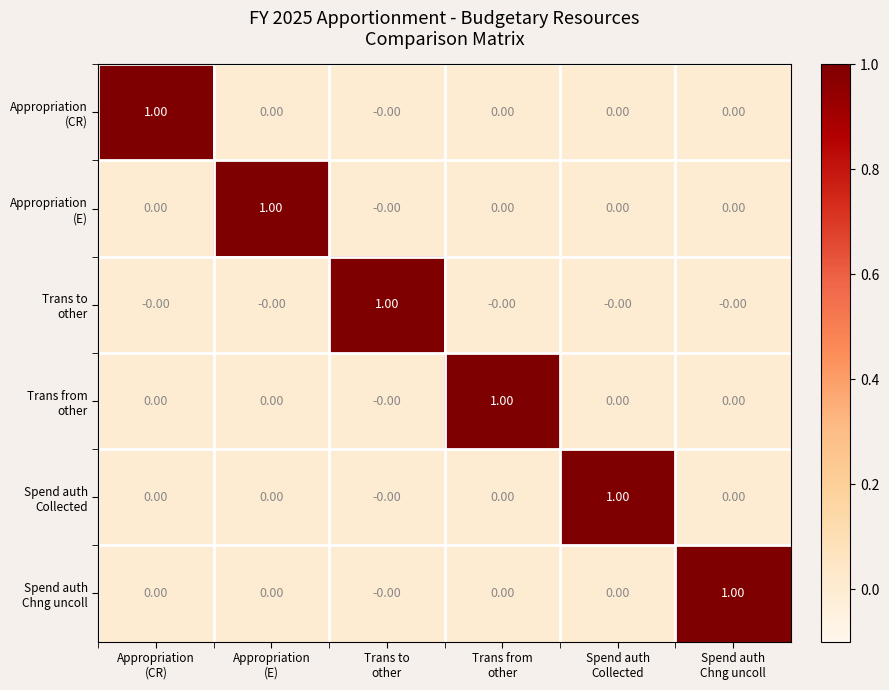

At how many categories does at least one series exceed 0?

6